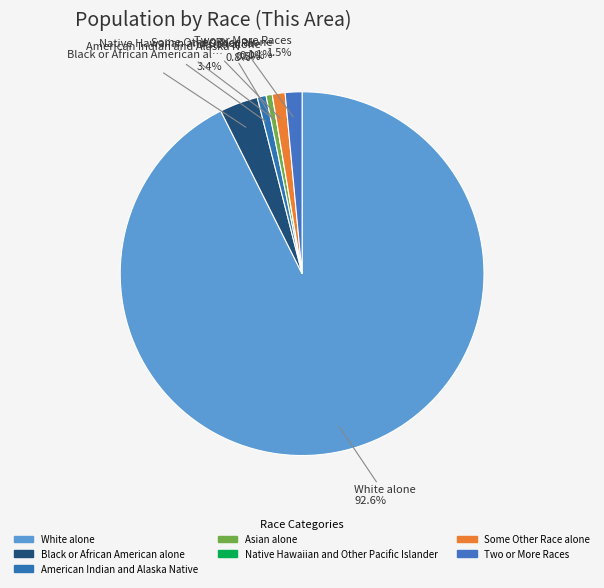

Rank the categories by value from lowest to highest.

Native Hawaiian and Other Pacific Islander, Asian alone, American Indian and Alaska Native, Some Other Race alone, Two or More Races, Black or African American alone, White alone